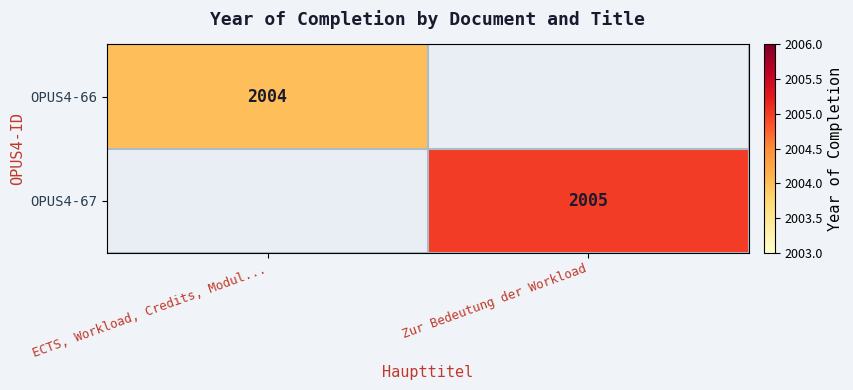

The OPUS4-67 series shows 2733 at Zur Bedeutung der Workload. True or false?

False